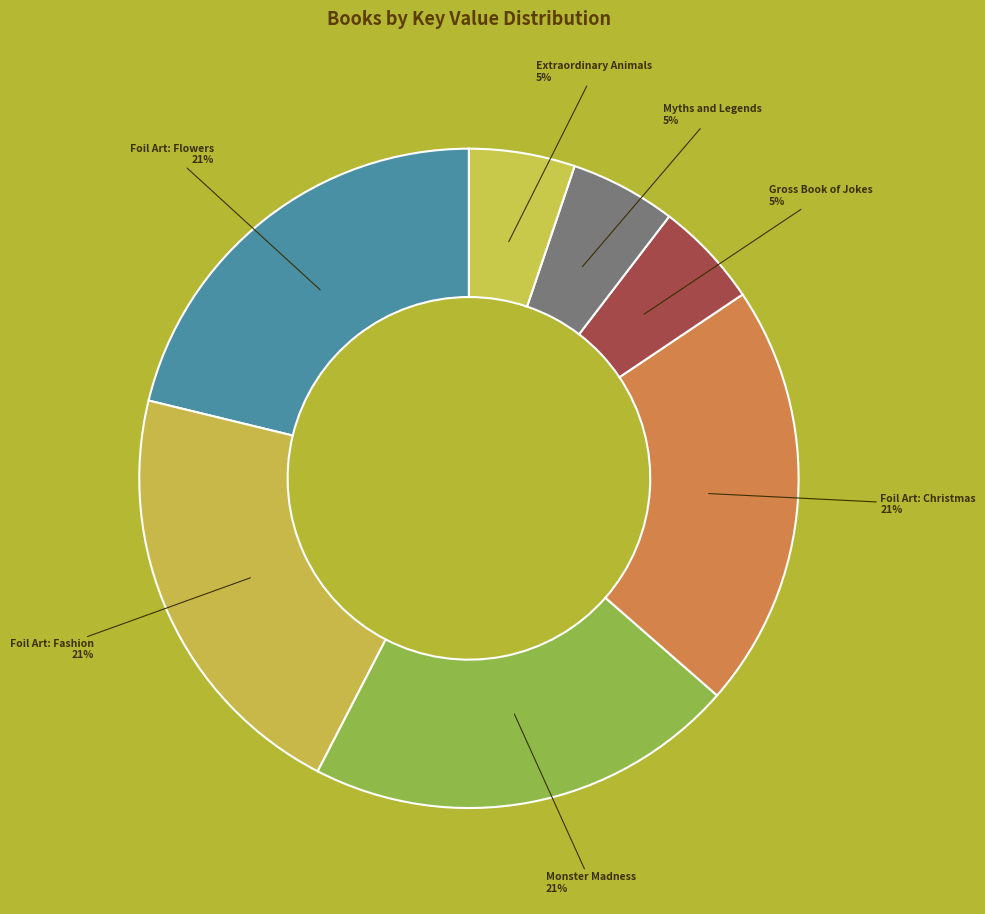

The Foil Art: Flowers slice represents 21% of the pie. True or false?

True